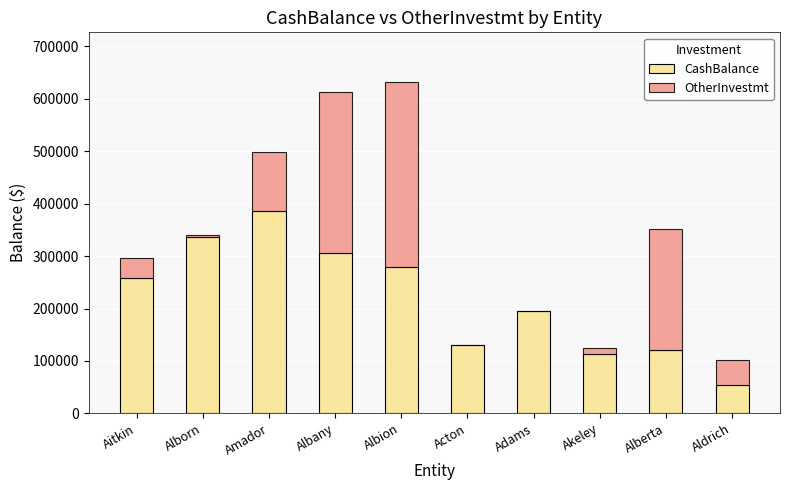

Which category has the highest value in the CashBalance series?

Amador